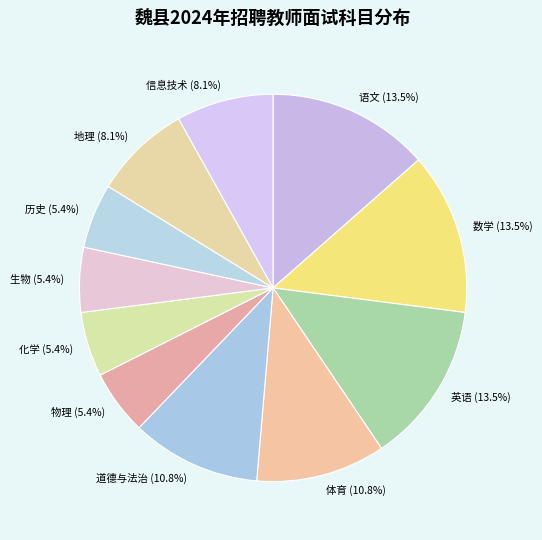

Does 历史 represent more than half of the total?

No